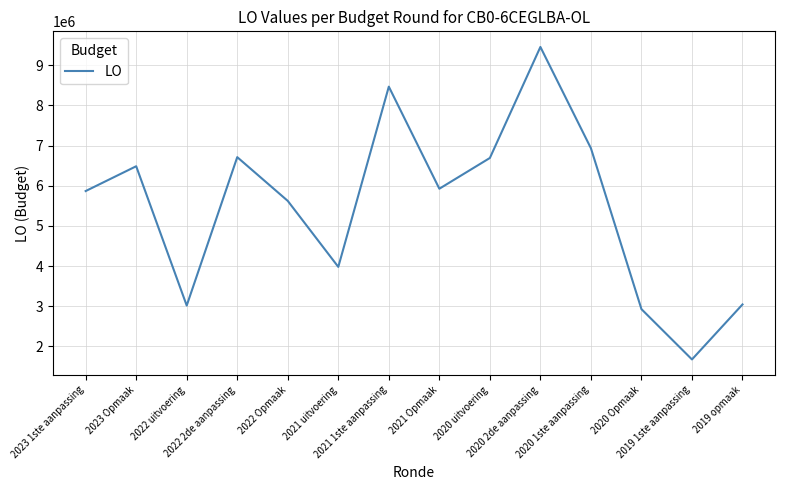

What is the difference between the maximum and minimum values?

7784596